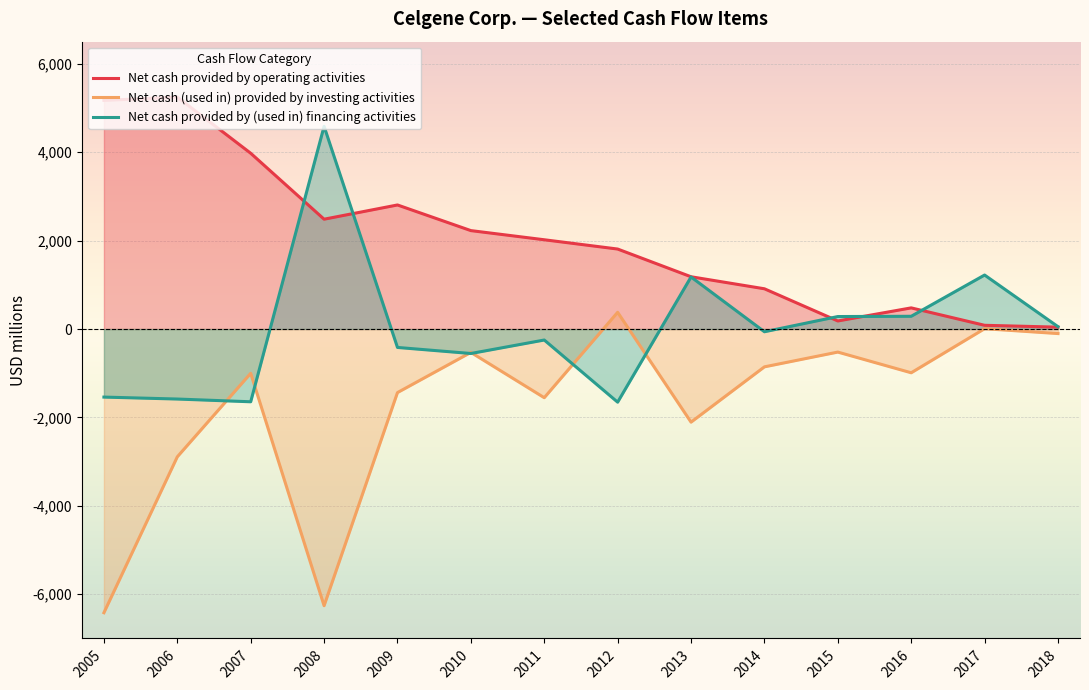

What is the minimum value shown in the chart?

-6418